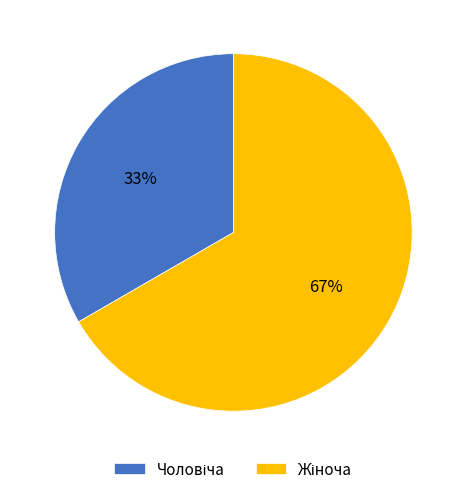

Is there any slice that represents more than half of the pie?

Yes